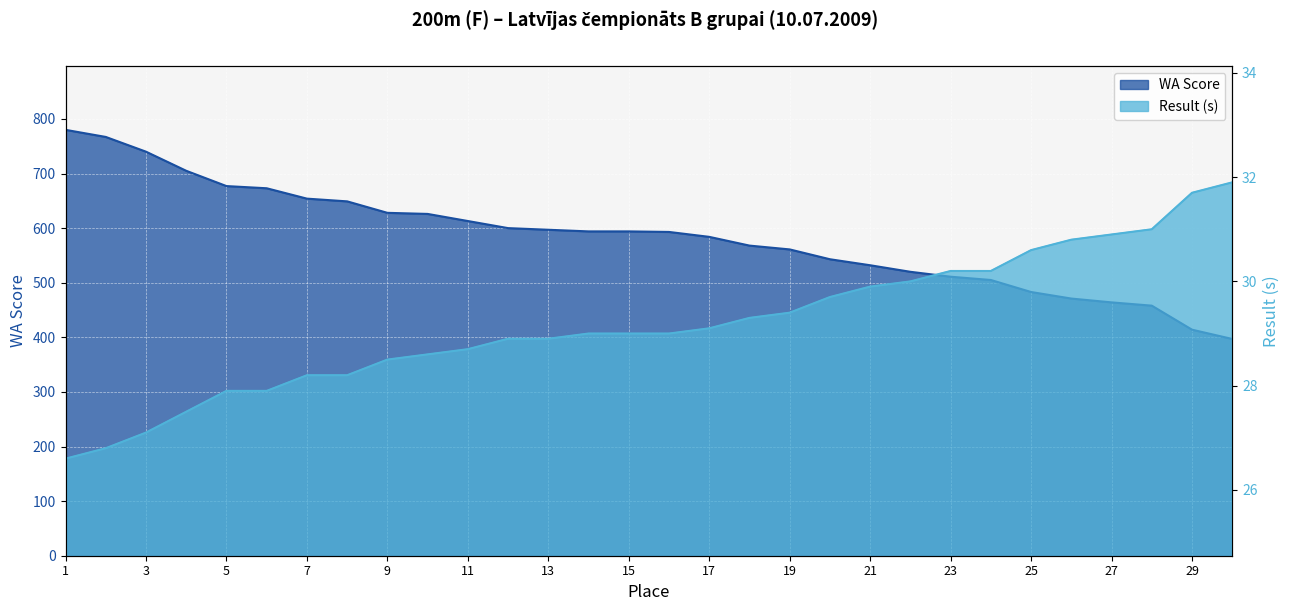

At 5, list the series in order from largest to smallest.

WA Score, Result (s)